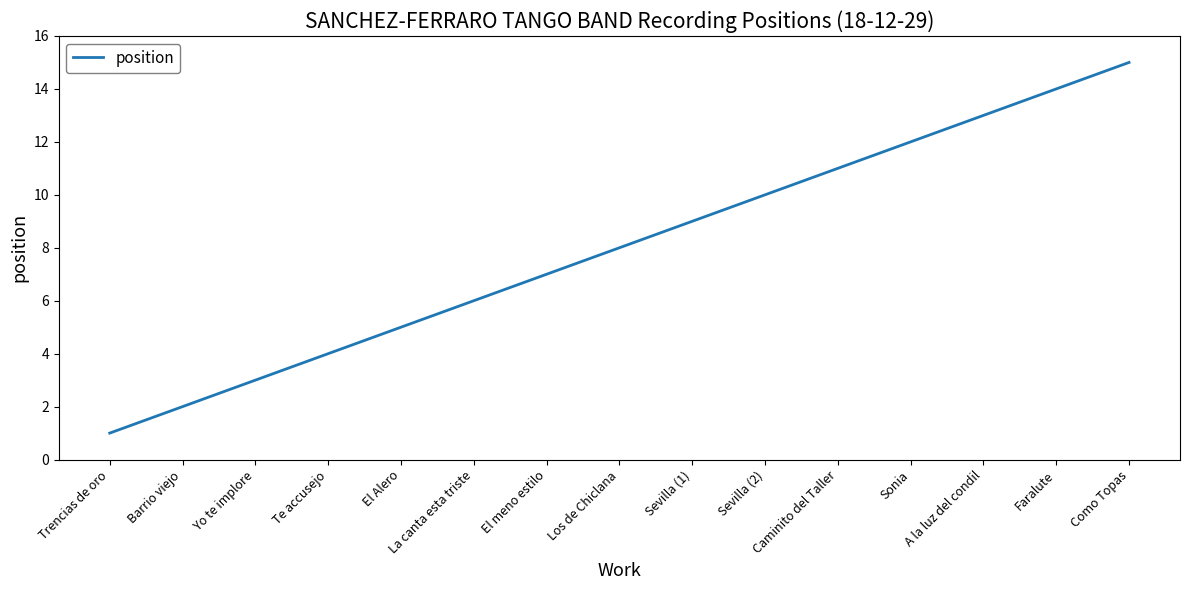

What is the difference between the values at Sevilla (2) and Caminito del Taller?

1